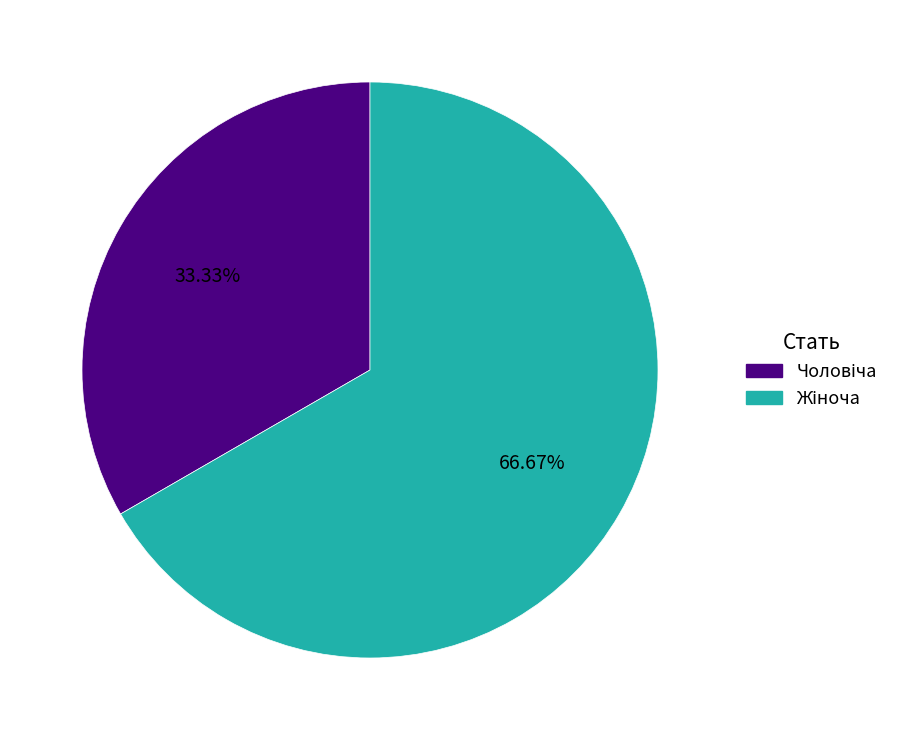

Is there any slice that represents more than half of the pie?

Yes